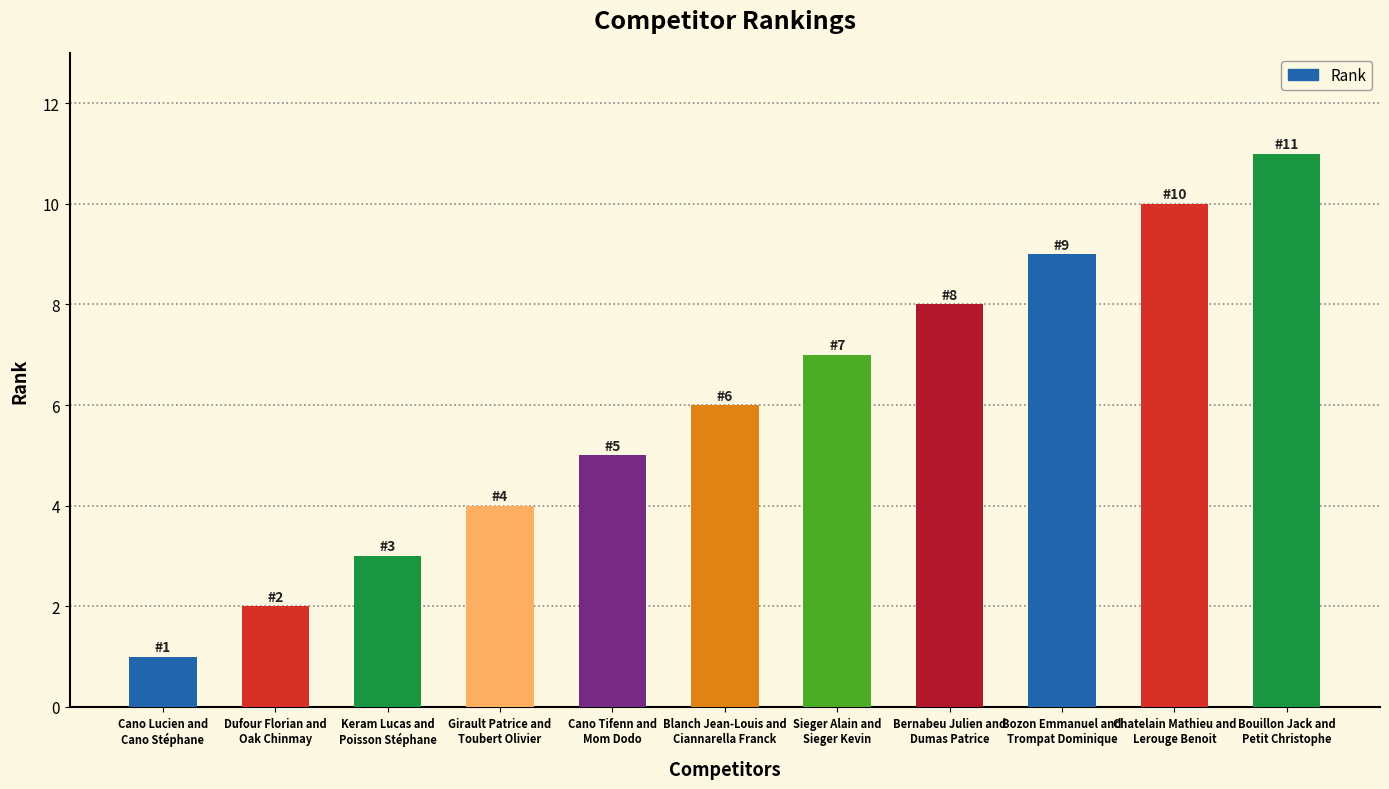

Reading left to right, list all the values displayed in this chart.

Cano Lucien and
Cano Stéphane=1	Dufour Florian and
Oak Chinmay=2	Keram Lucas and
Poisson Stéphane=3	Girault Patrice and
Toubert Olivier=4	Cano Tifenn and
Mom Dodo=5	Blanch Jean-Louis and
Ciannarella Franck=6	Sieger Alain and
Sieger Kevin=7	Bernabeu Julien and
Dumas Patrice=8	Bozon Emmanuel and
Trompat Dominique=9	Chatelain Mathieu and
Lerouge Benoit=10	Bouillon Jack and
Petit Christophe=11